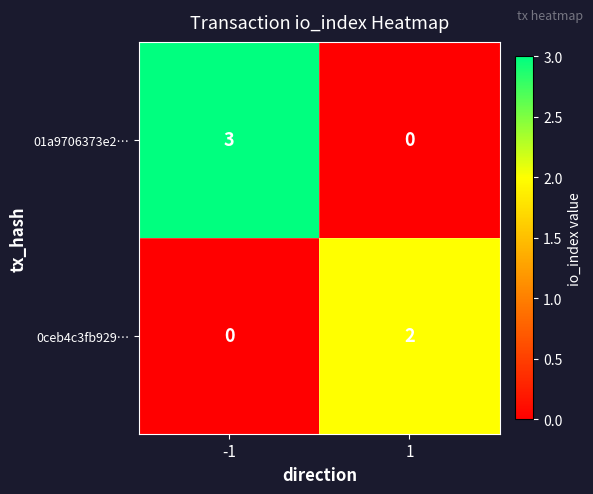

The 01a9706373e2… series shows 4 at -1. True or false?

False